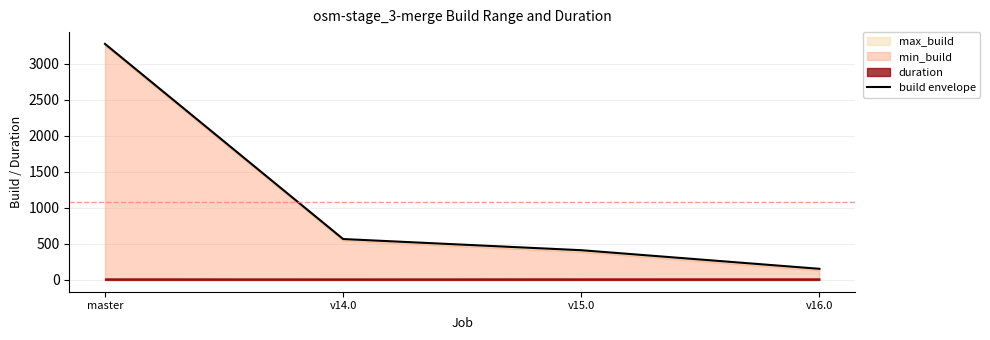

What is the approximate value at v16.0, to the nearest 10?

150